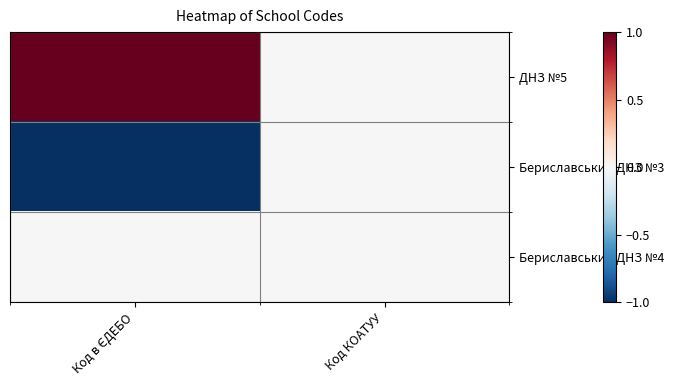

What is the difference between the highest and lowest values at Код в ЄДЕБО?

2